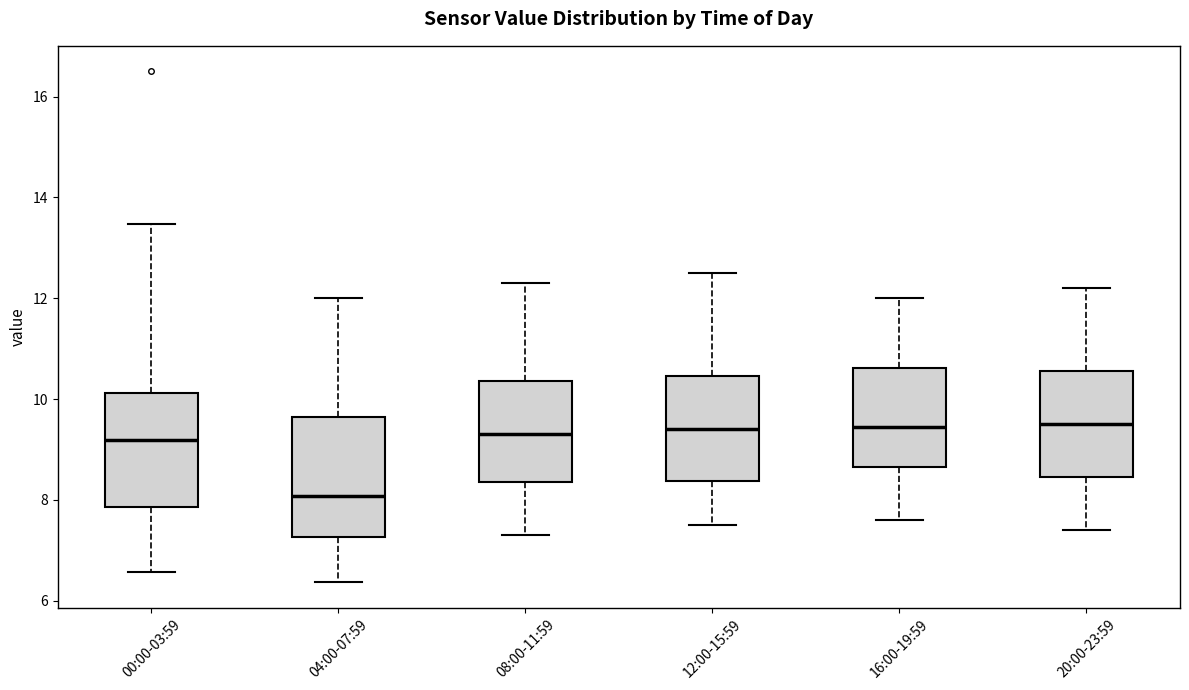

Where does the lower whisker of the box for 20:00-23:59 end on the y-axis? The values are not printed on the chart, so give them approximately, as read against the axis.

7.4